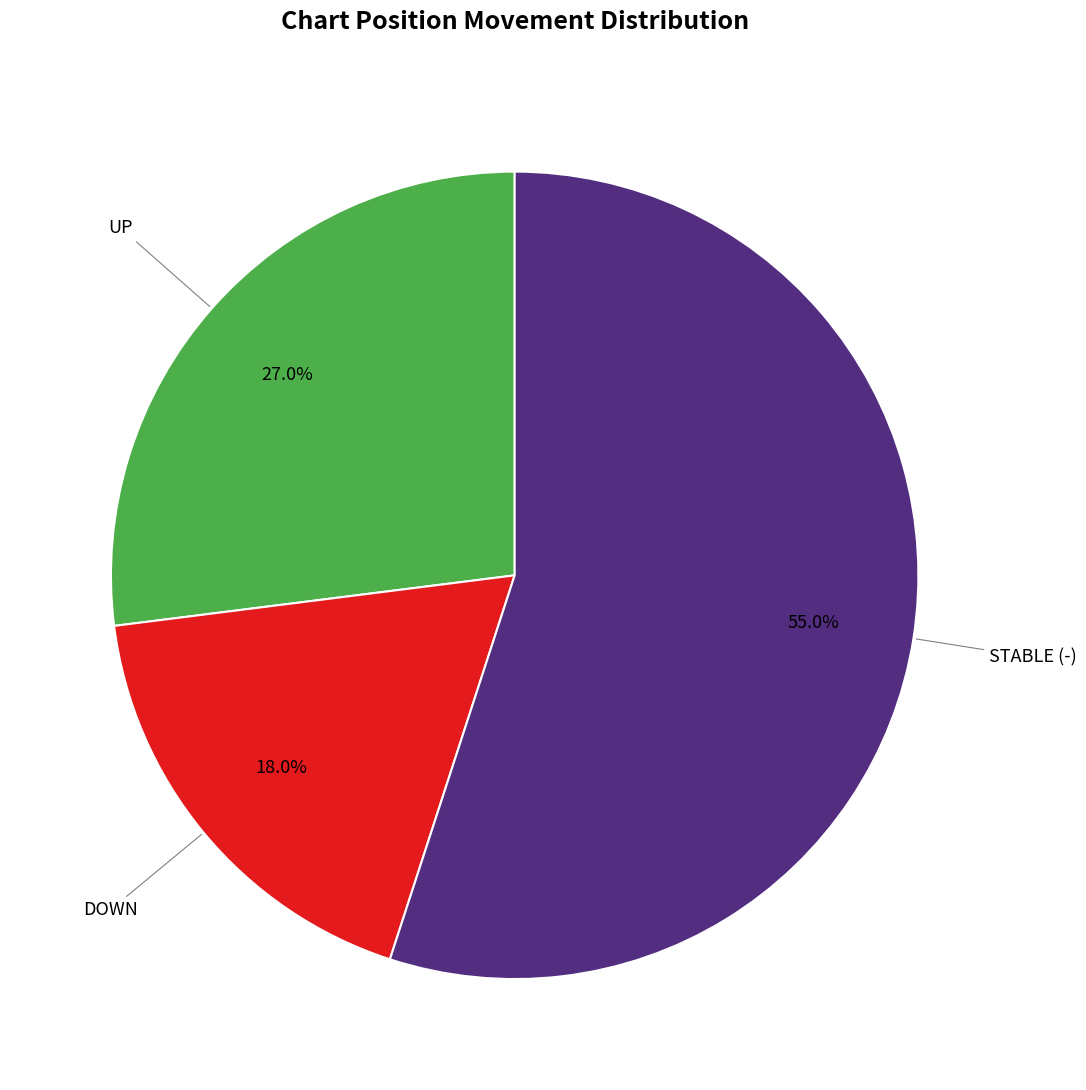

Does any single category account for the majority?

Yes